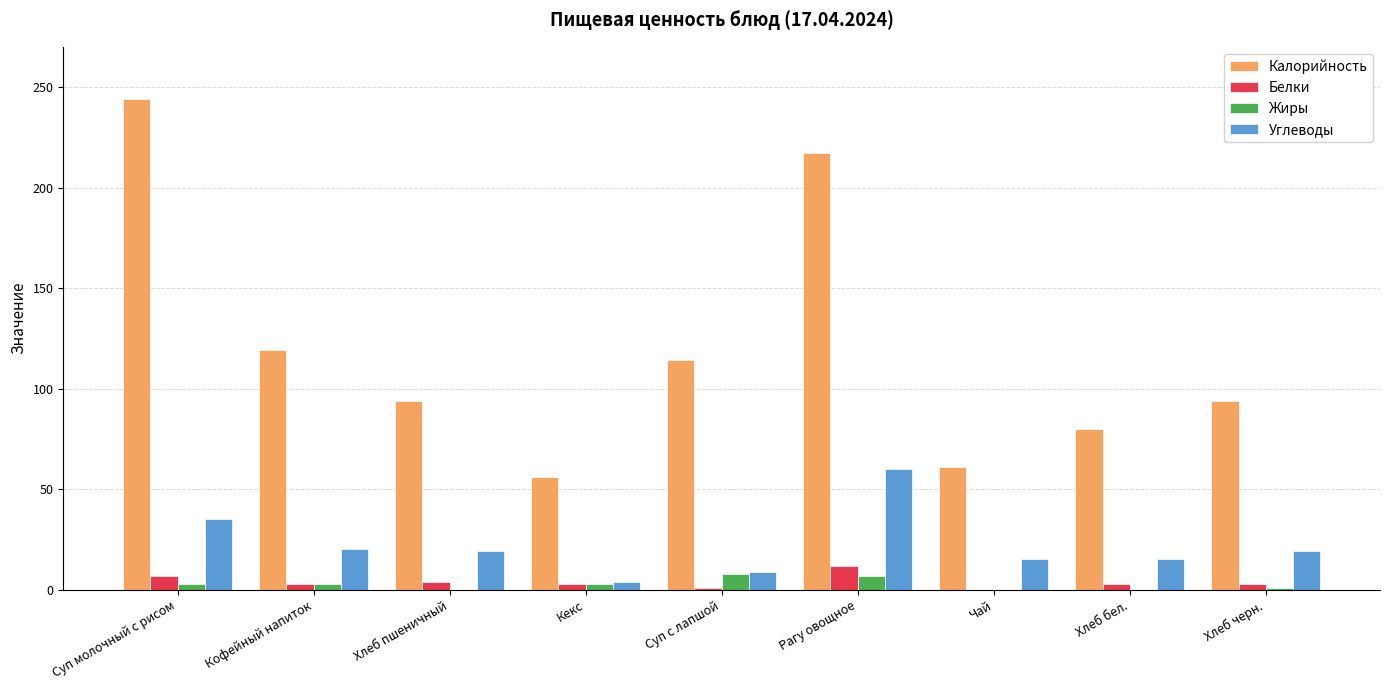

Which series has the widest spread of values?

Калорийность